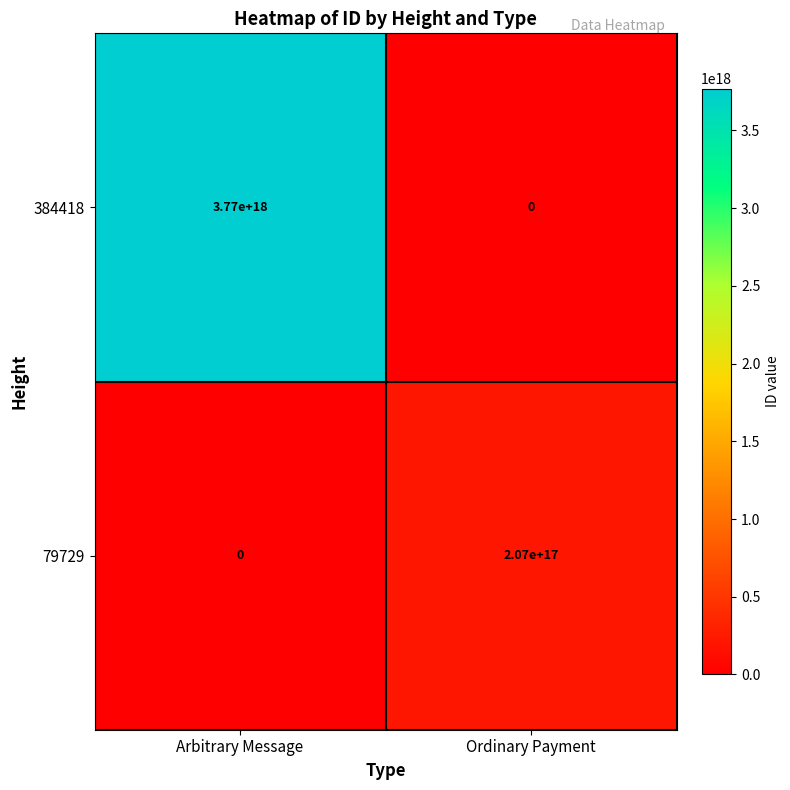

At which category is the sum across all series the highest?

Arbitrary Message